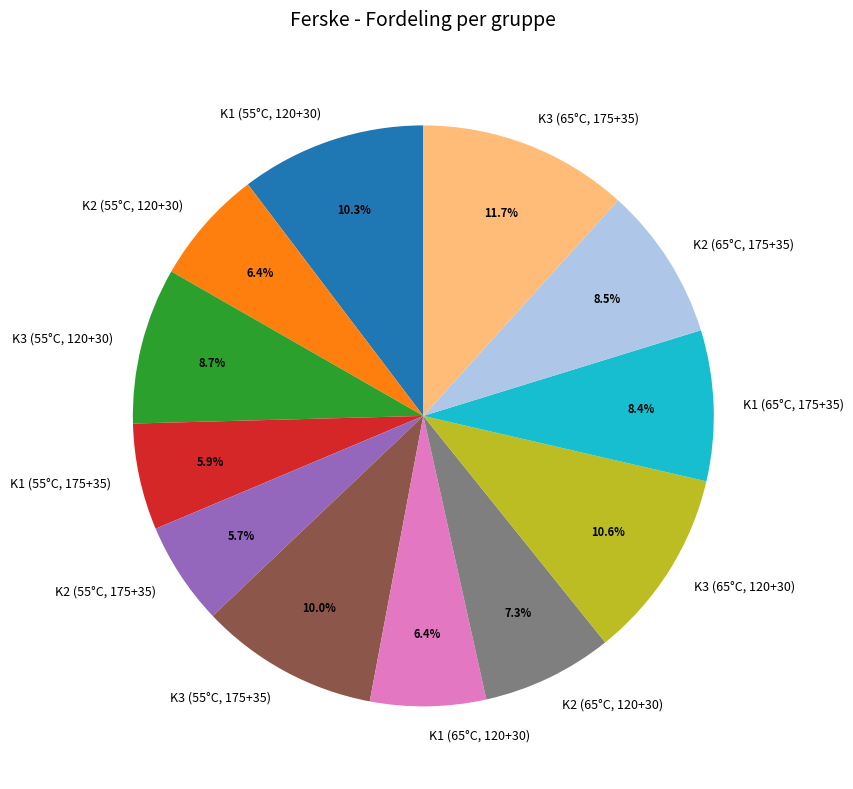

To the nearest percent, what is the difference between the largest and smallest slice percentages?

6%